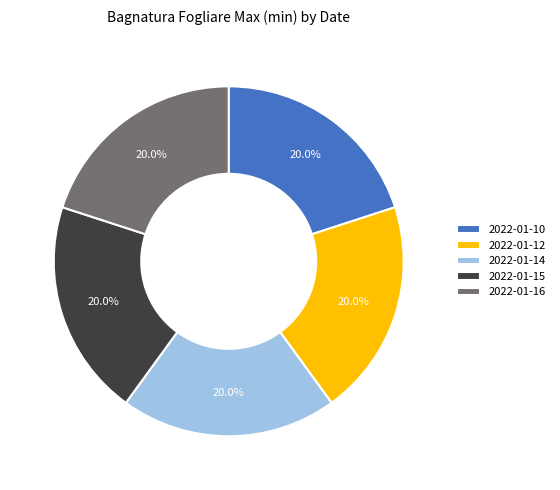

How many segments does this pie chart have?

5